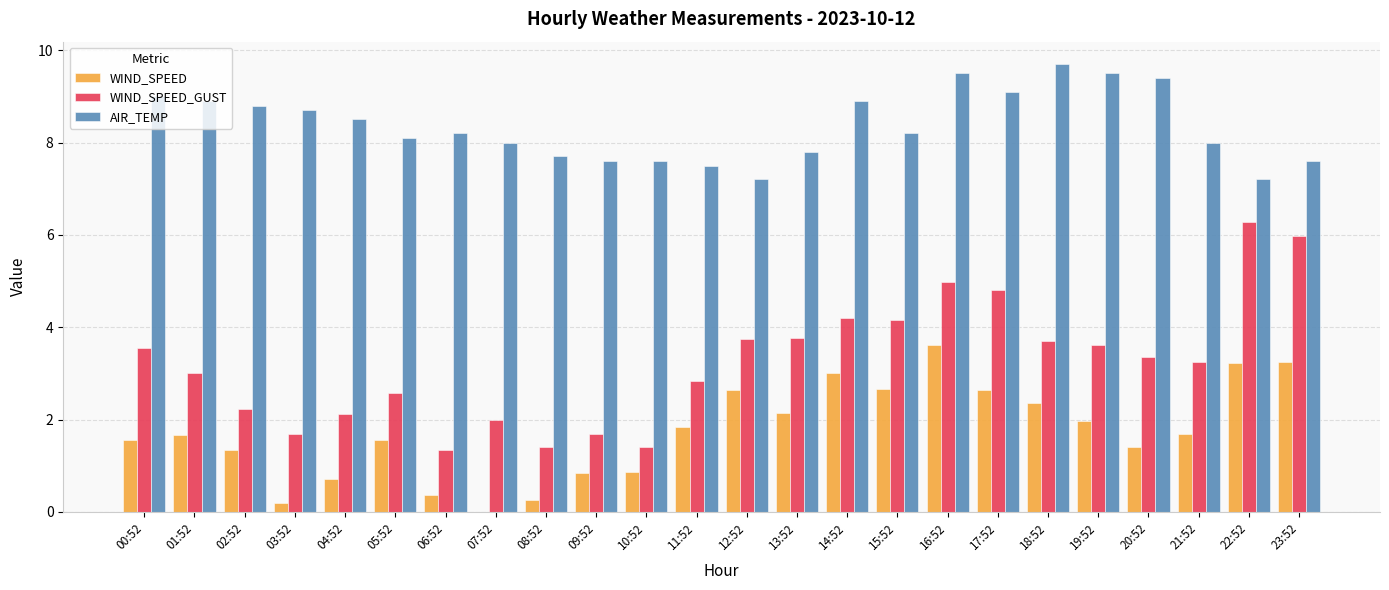

Is the value of AIR_TEMP at 15:52 greater than the value of WIND_SPEED_GUST at 00:52?

Yes